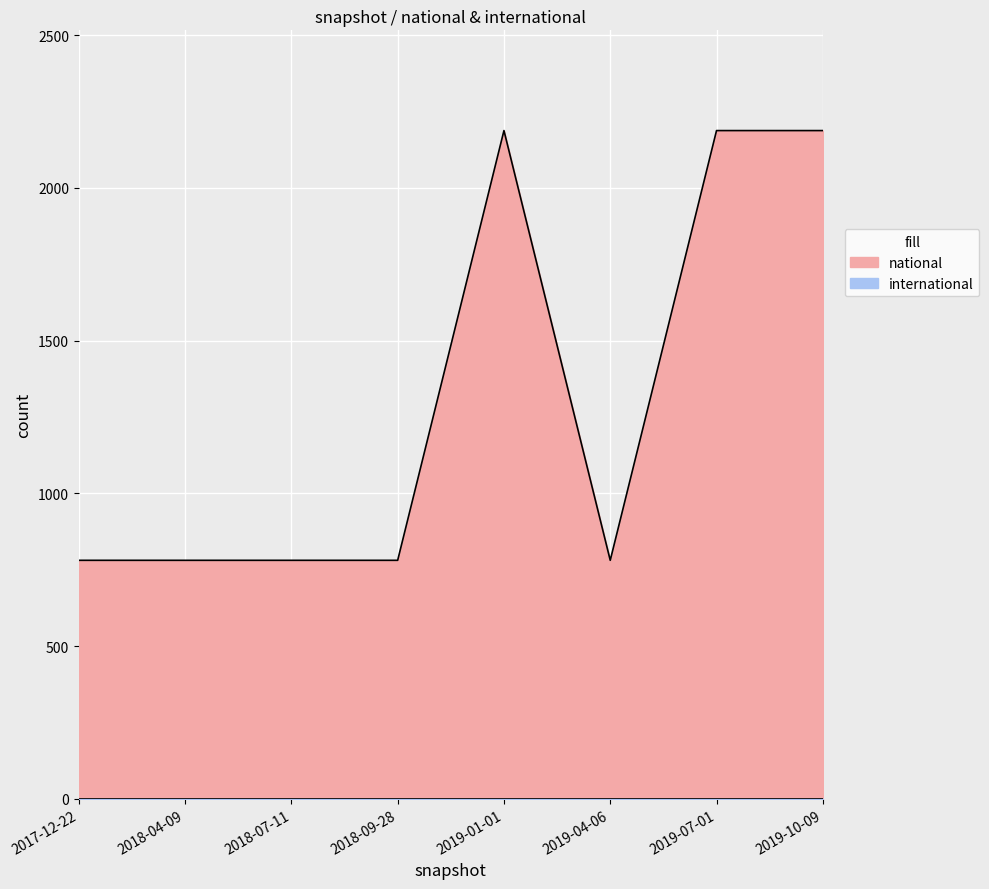

True or false: the data shows 324 at 2019-04-06.

False